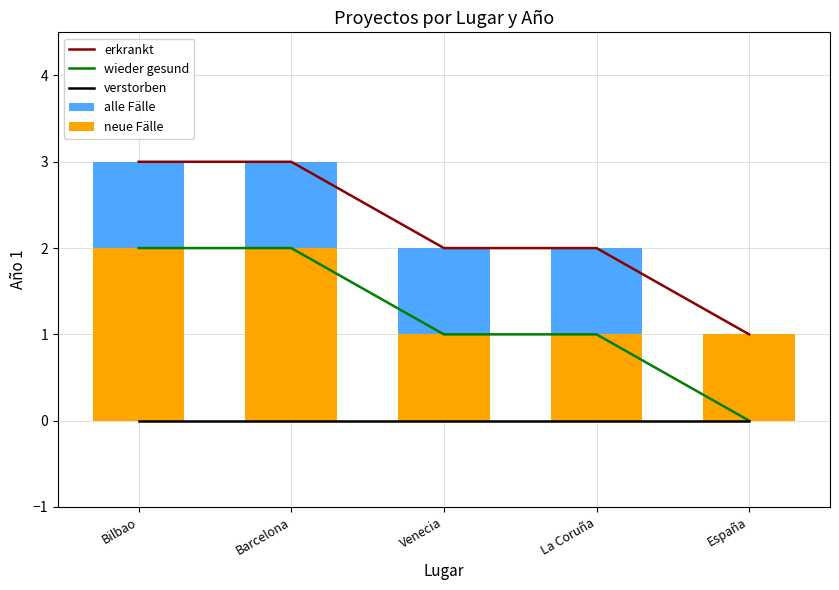

True or false: erkrankt has a value of 2 at La Coruña.

True